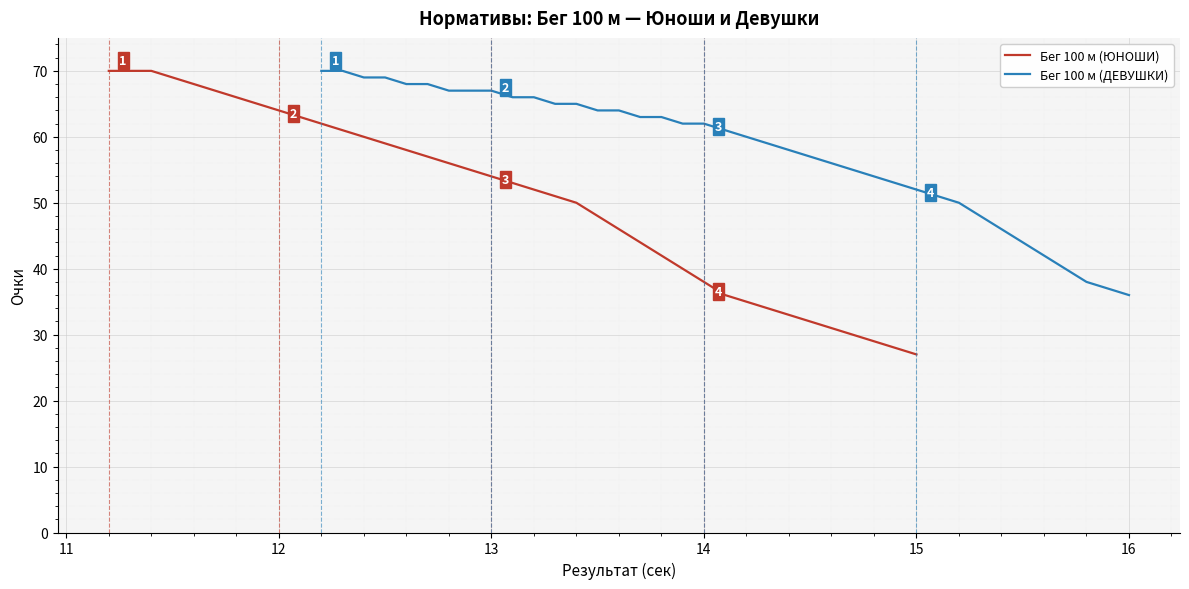

True or false: Бег 100 м (ЮНОШИ) and Бег 100 м (ДЕВУШКИ) cross at least once.

False